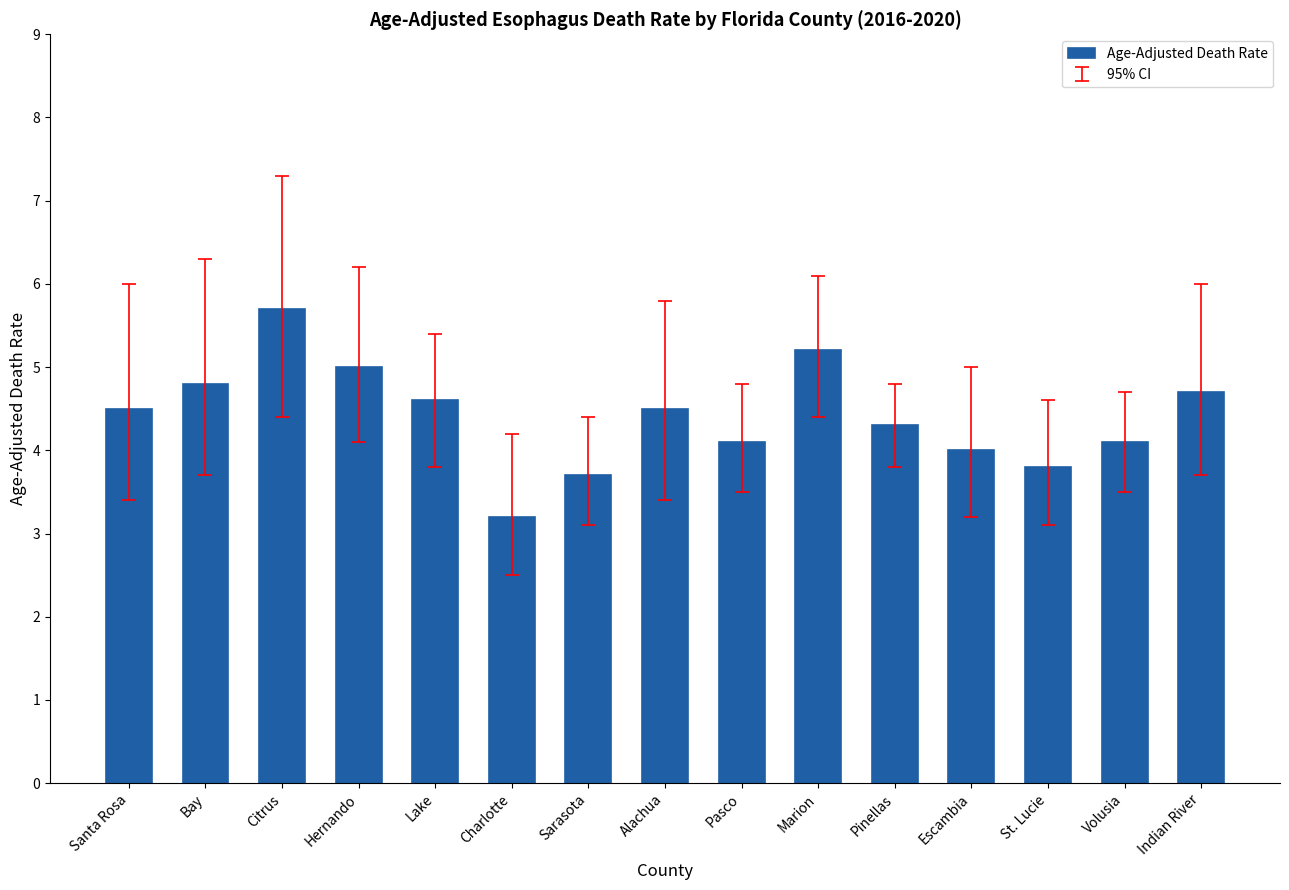

The value at Alachua is 4.5. True or false?

True